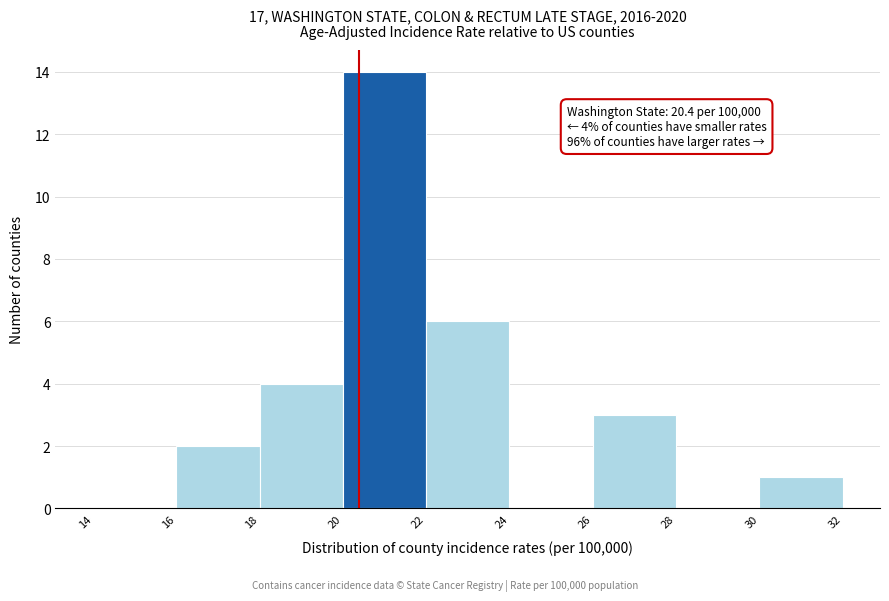

Over which range of the x-axis is the bar tallest?

20 to 22